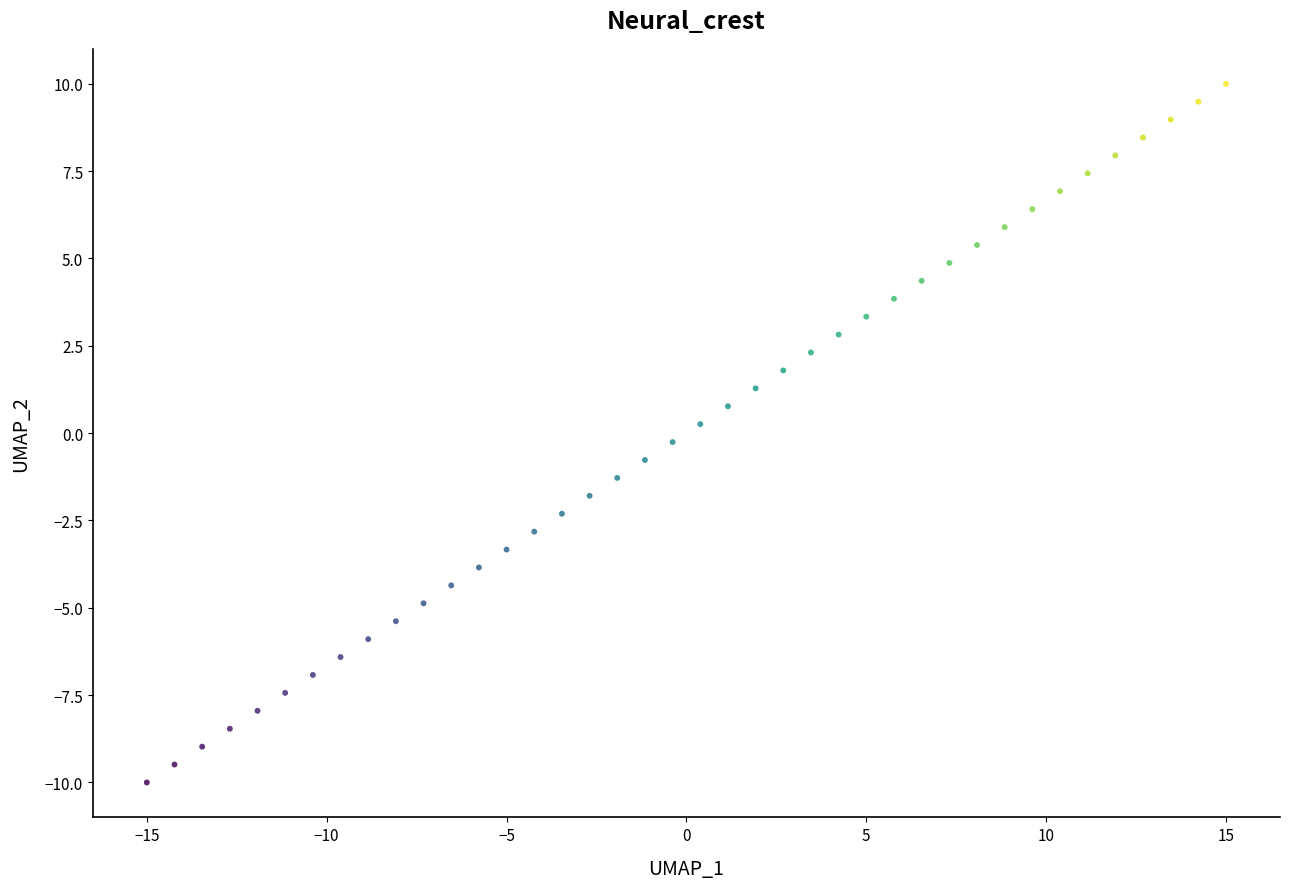

What is the range of Y values (max minus min)?

20.0